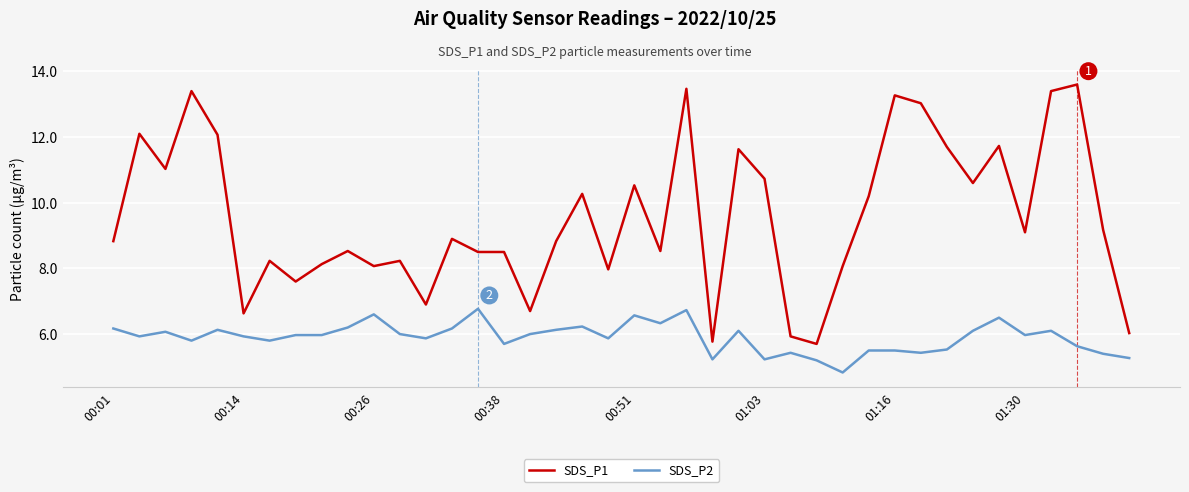

True or false: SDS_P1 and SDS_P2 intersect in this chart.

False